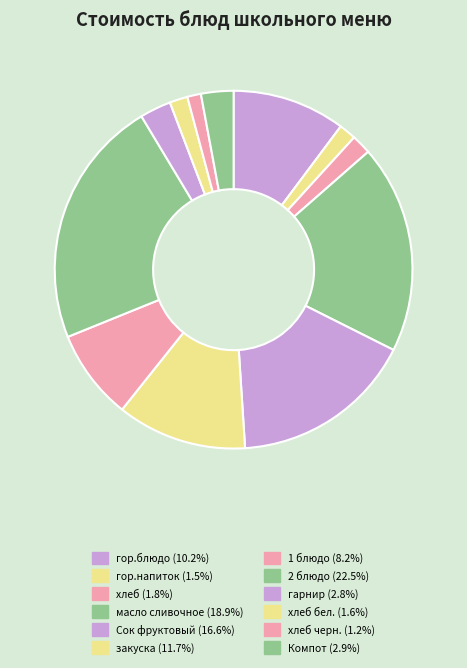

Count the number of slices in the pie.

12